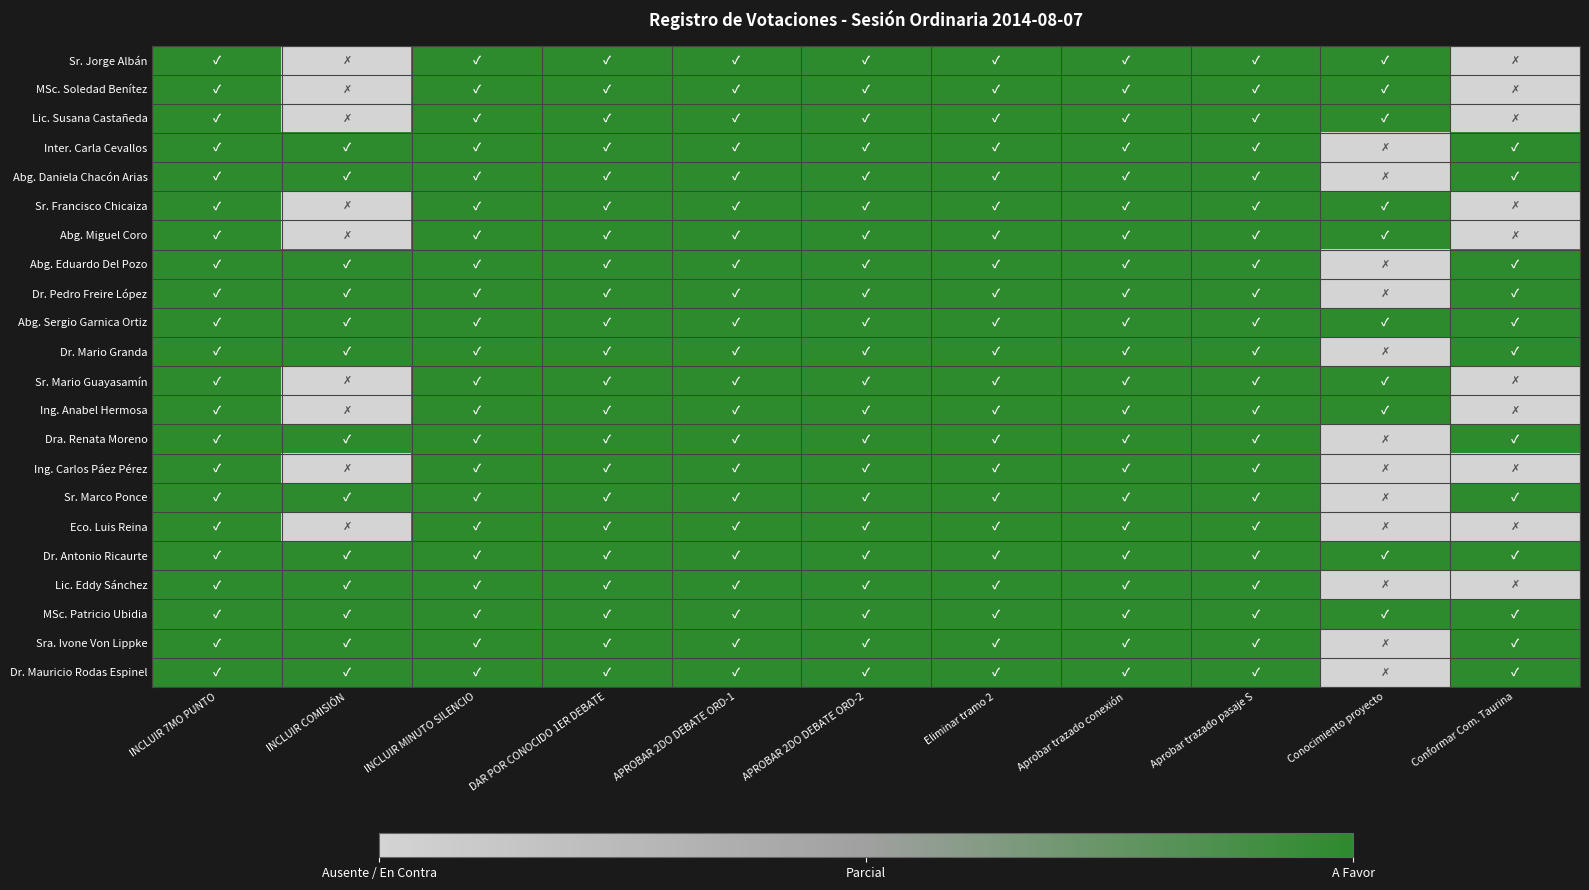

Reading left to right, what are all the values shown in this chart?

Sr. Jorge Albán: INCLUIR 7MO PUNTO=1	INCLUIR COMISIÓN=0	INCLUIR MINUTO SILENCIO=1	DAR POR CONOCIDO 1ER DEBATE=1	APROBAR 2DO DEBATE ORD-1=1	APROBAR 2DO DEBATE ORD-2=1	Eliminar tramo 2=1	Aprobar trazado conexión=1	Aprobar trazado pasaje S=1	Conocimiento proyecto=1	Conformar Com. Taurina=0
MSc. Soledad Benítez: INCLUIR 7MO PUNTO=1	INCLUIR COMISIÓN=0	INCLUIR MINUTO SILENCIO=1	DAR POR CONOCIDO 1ER DEBATE=1	APROBAR 2DO DEBATE ORD-1=1	APROBAR 2DO DEBATE ORD-2=1	Eliminar tramo 2=1	Aprobar trazado conexión=1	Aprobar trazado pasaje S=1	Conocimiento proyecto=1	Conformar Com. Taurina=0
Lic. Susana Castañeda: INCLUIR 7MO PUNTO=1	INCLUIR COMISIÓN=0	INCLUIR MINUTO SILENCIO=1	DAR POR CONOCIDO 1ER DEBATE=1	APROBAR 2DO DEBATE ORD-1=1	APROBAR 2DO DEBATE ORD-2=1	Eliminar tramo 2=1	Aprobar trazado conexión=1	Aprobar trazado pasaje S=1	Conocimiento proyecto=1	Conformar Com. Taurina=0
Inter. Carla Cevallos: INCLUIR 7MO PUNTO=1	INCLUIR COMISIÓN=1	INCLUIR MINUTO SILENCIO=1	DAR POR CONOCIDO 1ER DEBATE=1	APROBAR 2DO DEBATE ORD-1=1	APROBAR 2DO DEBATE ORD-2=1	Eliminar tramo 2=1	Aprobar trazado conexión=1	Aprobar trazado pasaje S=1	Conocimiento proyecto=0	Conformar Com. Taurina=1
Abg. Daniela Chacón Arias: INCLUIR 7MO PUNTO=1	INCLUIR COMISIÓN=1	INCLUIR MINUTO SILENCIO=1	DAR POR CONOCIDO 1ER DEBATE=1	APROBAR 2DO DEBATE ORD-1=1	APROBAR 2DO DEBATE ORD-2=1	Eliminar tramo 2=1	Aprobar trazado conexión=1	Aprobar trazado pasaje S=1	Conocimiento proyecto=0	Conformar Com. Taurina=1
Sr. Francisco Chicaiza: INCLUIR 7MO PUNTO=1	INCLUIR COMISIÓN=0	INCLUIR MINUTO SILENCIO=1	DAR POR CONOCIDO 1ER DEBATE=1	APROBAR 2DO DEBATE ORD-1=1	APROBAR 2DO DEBATE ORD-2=1	Eliminar tramo 2=1	Aprobar trazado conexión=1	Aprobar trazado pasaje S=1	Conocimiento proyecto=1	Conformar Com. Taurina=0
Abg. Miguel Coro: INCLUIR 7MO PUNTO=1	INCLUIR COMISIÓN=0	INCLUIR MINUTO SILENCIO=1	DAR POR CONOCIDO 1ER DEBATE=1	APROBAR 2DO DEBATE ORD-1=1	APROBAR 2DO DEBATE ORD-2=1	Eliminar tramo 2=1	Aprobar trazado conexión=1	Aprobar trazado pasaje S=1	Conocimiento proyecto=1	Conformar Com. Taurina=0
Abg. Eduardo Del Pozo: INCLUIR 7MO PUNTO=1	INCLUIR COMISIÓN=1	INCLUIR MINUTO SILENCIO=1	DAR POR CONOCIDO 1ER DEBATE=1	APROBAR 2DO DEBATE ORD-1=1	APROBAR 2DO DEBATE ORD-2=1	Eliminar tramo 2=1	Aprobar trazado conexión=1	Aprobar trazado pasaje S=1	Conocimiento proyecto=0	Conformar Com. Taurina=1
Dr. Pedro Freire López: INCLUIR 7MO PUNTO=1	INCLUIR COMISIÓN=1	INCLUIR MINUTO SILENCIO=1	DAR POR CONOCIDO 1ER DEBATE=1	APROBAR 2DO DEBATE ORD-1=1	APROBAR 2DO DEBATE ORD-2=1	Eliminar tramo 2=1	Aprobar trazado conexión=1	Aprobar trazado pasaje S=1	Conocimiento proyecto=0	Conformar Com. Taurina=1
Abg. Sergio Garnica Ortiz: INCLUIR 7MO PUNTO=1	INCLUIR COMISIÓN=1	INCLUIR MINUTO SILENCIO=1	DAR POR CONOCIDO 1ER DEBATE=1	APROBAR 2DO DEBATE ORD-1=1	APROBAR 2DO DEBATE ORD-2=1	Eliminar tramo 2=1	Aprobar trazado conexión=1	Aprobar trazado pasaje S=1	Conocimiento proyecto=1	Conformar Com. Taurina=1
Dr. Mario Granda: INCLUIR 7MO PUNTO=1	INCLUIR COMISIÓN=1	INCLUIR MINUTO SILENCIO=1	DAR POR CONOCIDO 1ER DEBATE=1	APROBAR 2DO DEBATE ORD-1=1	APROBAR 2DO DEBATE ORD-2=1	Eliminar tramo 2=1	Aprobar trazado conexión=1	Aprobar trazado pasaje S=1	Conocimiento proyecto=0	Conformar Com. Taurina=1
Sr. Mario Guayasamín: INCLUIR 7MO PUNTO=1	INCLUIR COMISIÓN=0	INCLUIR MINUTO SILENCIO=1	DAR POR CONOCIDO 1ER DEBATE=1	APROBAR 2DO DEBATE ORD-1=1	APROBAR 2DO DEBATE ORD-2=1	Eliminar tramo 2=1	Aprobar trazado conexión=1	Aprobar trazado pasaje S=1	Conocimiento proyecto=1	Conformar Com. Taurina=0
Ing. Anabel Hermosa: INCLUIR 7MO PUNTO=1	INCLUIR COMISIÓN=0	INCLUIR MINUTO SILENCIO=1	DAR POR CONOCIDO 1ER DEBATE=1	APROBAR 2DO DEBATE ORD-1=1	APROBAR 2DO DEBATE ORD-2=1	Eliminar tramo 2=1	Aprobar trazado conexión=1	Aprobar trazado pasaje S=1	Conocimiento proyecto=1	Conformar Com. Taurina=0
Dra. Renata Moreno: INCLUIR 7MO PUNTO=1	INCLUIR COMISIÓN=1	INCLUIR MINUTO SILENCIO=1	DAR POR CONOCIDO 1ER DEBATE=1	APROBAR 2DO DEBATE ORD-1=1	APROBAR 2DO DEBATE ORD-2=1	Eliminar tramo 2=1	Aprobar trazado conexión=1	Aprobar trazado pasaje S=1	Conocimiento proyecto=0	Conformar Com. Taurina=1
Ing. Carlos Páez Pérez: INCLUIR 7MO PUNTO=1	INCLUIR COMISIÓN=0	INCLUIR MINUTO SILENCIO=1	DAR POR CONOCIDO 1ER DEBATE=1	APROBAR 2DO DEBATE ORD-1=1	APROBAR 2DO DEBATE ORD-2=1	Eliminar tramo 2=1	Aprobar trazado conexión=1	Aprobar trazado pasaje S=1	Conocimiento proyecto=0	Conformar Com. Taurina=0
Sr. Marco Ponce: INCLUIR 7MO PUNTO=1	INCLUIR COMISIÓN=1	INCLUIR MINUTO SILENCIO=1	DAR POR CONOCIDO 1ER DEBATE=1	APROBAR 2DO DEBATE ORD-1=1	APROBAR 2DO DEBATE ORD-2=1	Eliminar tramo 2=1	Aprobar trazado conexión=1	Aprobar trazado pasaje S=1	Conocimiento proyecto=0	Conformar Com. Taurina=1
Eco. Luis Reina: INCLUIR 7MO PUNTO=1	INCLUIR COMISIÓN=0	INCLUIR MINUTO SILENCIO=1	DAR POR CONOCIDO 1ER DEBATE=1	APROBAR 2DO DEBATE ORD-1=1	APROBAR 2DO DEBATE ORD-2=1	Eliminar tramo 2=1	Aprobar trazado conexión=1	Aprobar trazado pasaje S=1	Conocimiento proyecto=0	Conformar Com. Taurina=0
Dr. Antonio Ricaurte: INCLUIR 7MO PUNTO=1	INCLUIR COMISIÓN=1	INCLUIR MINUTO SILENCIO=1	DAR POR CONOCIDO 1ER DEBATE=1	APROBAR 2DO DEBATE ORD-1=1	APROBAR 2DO DEBATE ORD-2=1	Eliminar tramo 2=1	Aprobar trazado conexión=1	Aprobar trazado pasaje S=1	Conocimiento proyecto=1	Conformar Com. Taurina=1
Lic. Eddy Sánchez: INCLUIR 7MO PUNTO=1	INCLUIR COMISIÓN=1	INCLUIR MINUTO SILENCIO=1	DAR POR CONOCIDO 1ER DEBATE=1	APROBAR 2DO DEBATE ORD-1=1	APROBAR 2DO DEBATE ORD-2=1	Eliminar tramo 2=1	Aprobar trazado conexión=1	Aprobar trazado pasaje S=1	Conocimiento proyecto=0	Conformar Com. Taurina=0
MSc. Patricio Ubidia: INCLUIR 7MO PUNTO=1	INCLUIR COMISIÓN=1	INCLUIR MINUTO SILENCIO=1	DAR POR CONOCIDO 1ER DEBATE=1	APROBAR 2DO DEBATE ORD-1=1	APROBAR 2DO DEBATE ORD-2=1	Eliminar tramo 2=1	Aprobar trazado conexión=1	Aprobar trazado pasaje S=1	Conocimiento proyecto=1	Conformar Com. Taurina=1
Sra. Ivone Von Lippke: INCLUIR 7MO PUNTO=1	INCLUIR COMISIÓN=1	INCLUIR MINUTO SILENCIO=1	DAR POR CONOCIDO 1ER DEBATE=1	APROBAR 2DO DEBATE ORD-1=1	APROBAR 2DO DEBATE ORD-2=1	Eliminar tramo 2=1	Aprobar trazado conexión=1	Aprobar trazado pasaje S=1	Conocimiento proyecto=0	Conformar Com. Taurina=1
Dr. Mauricio Rodas Espinel: INCLUIR 7MO PUNTO=1	INCLUIR COMISIÓN=1	INCLUIR MINUTO SILENCIO=1	DAR POR CONOCIDO 1ER DEBATE=1	APROBAR 2DO DEBATE ORD-1=1	APROBAR 2DO DEBATE ORD-2=1	Eliminar tramo 2=1	Aprobar trazado conexión=1	Aprobar trazado pasaje S=1	Conocimiento proyecto=0	Conformar Com. Taurina=1